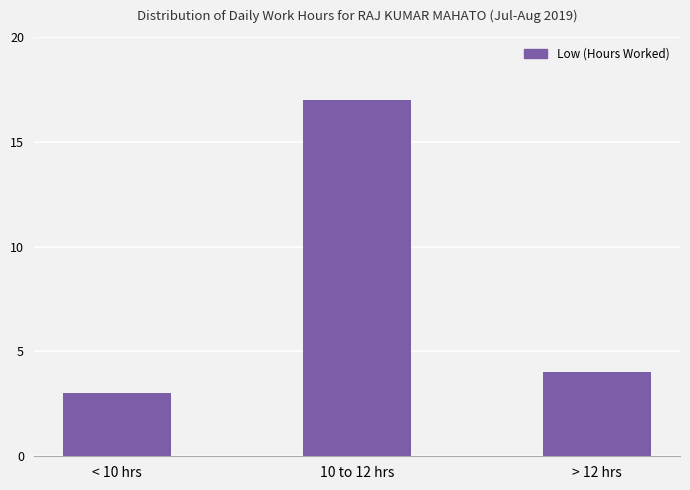

Which category has the lowest value across all series?

< 10 hrs